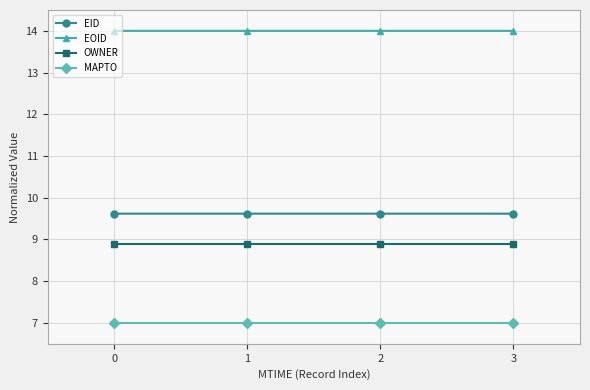

What is the greatest value displayed?

14.0